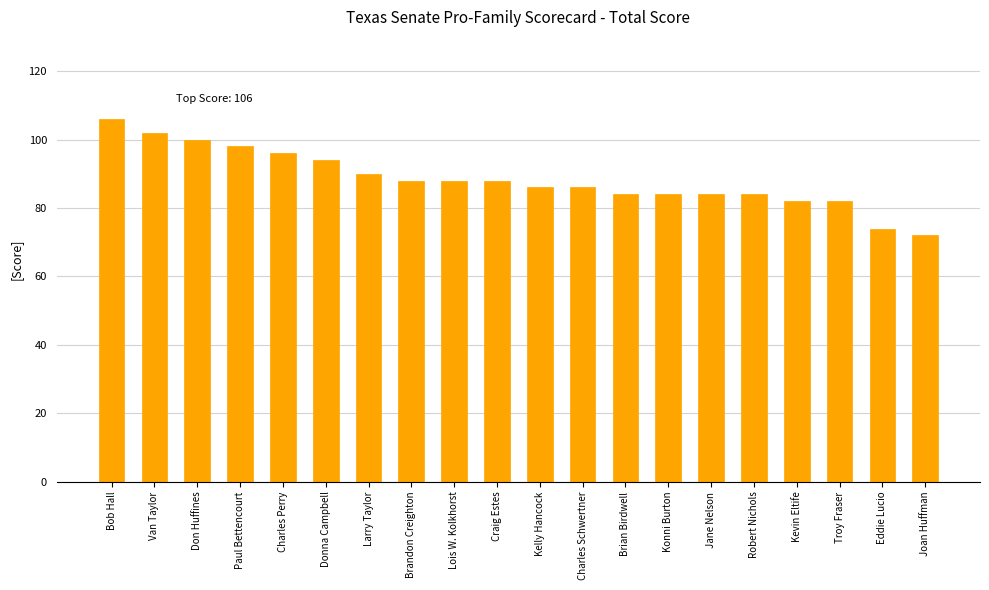

Does the chart contain stacked bars?

No